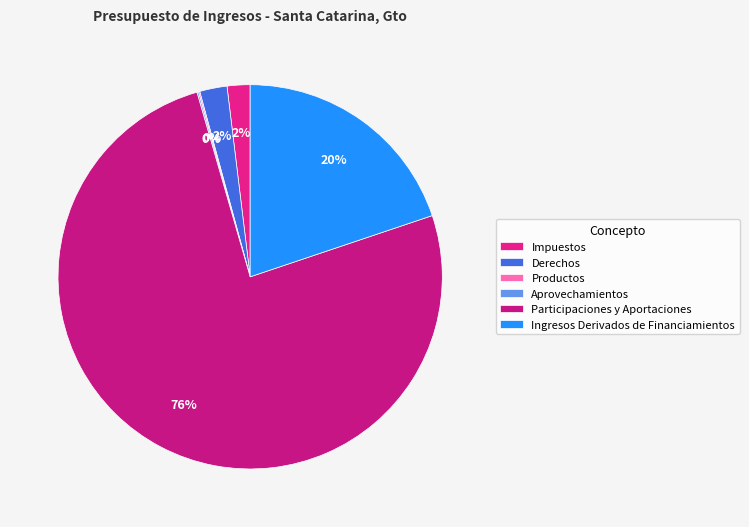

Which category accounts for the majority?

Participaciones y Aportaciones